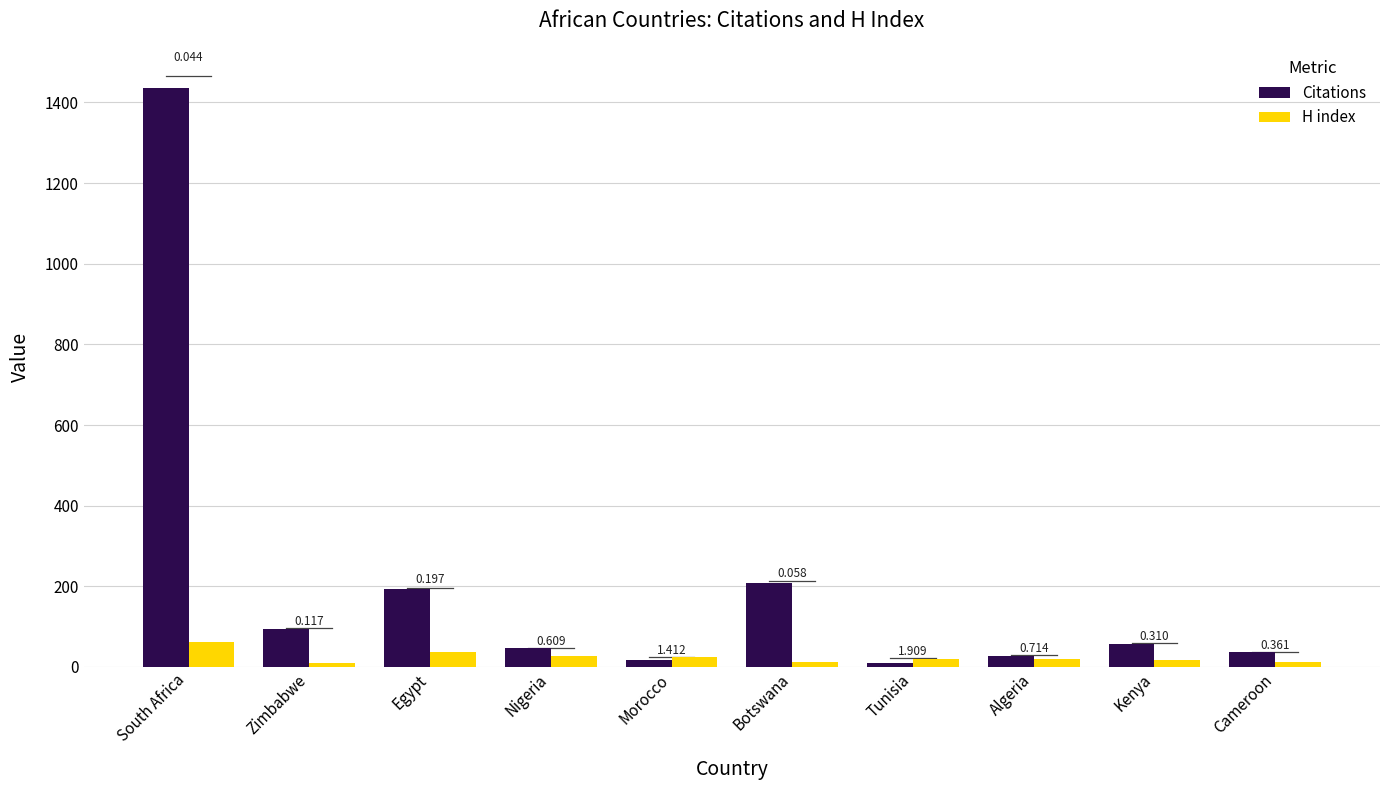

What is the sum of the Citations values at South Africa and Cameroon?

1473